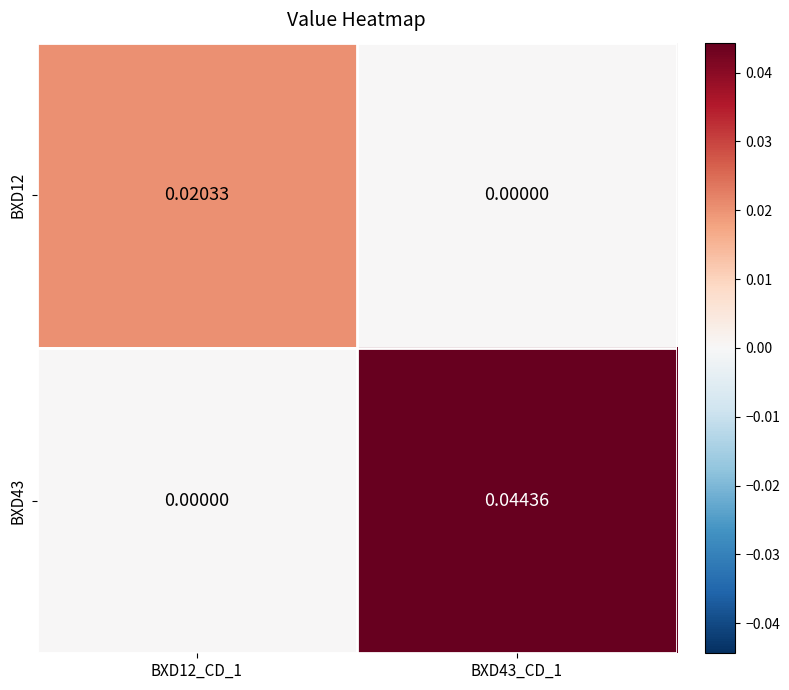

Is the value of BXD12 at BXD12_CD_1 greater than the value of BXD43 at BXD43_CD_1?

No